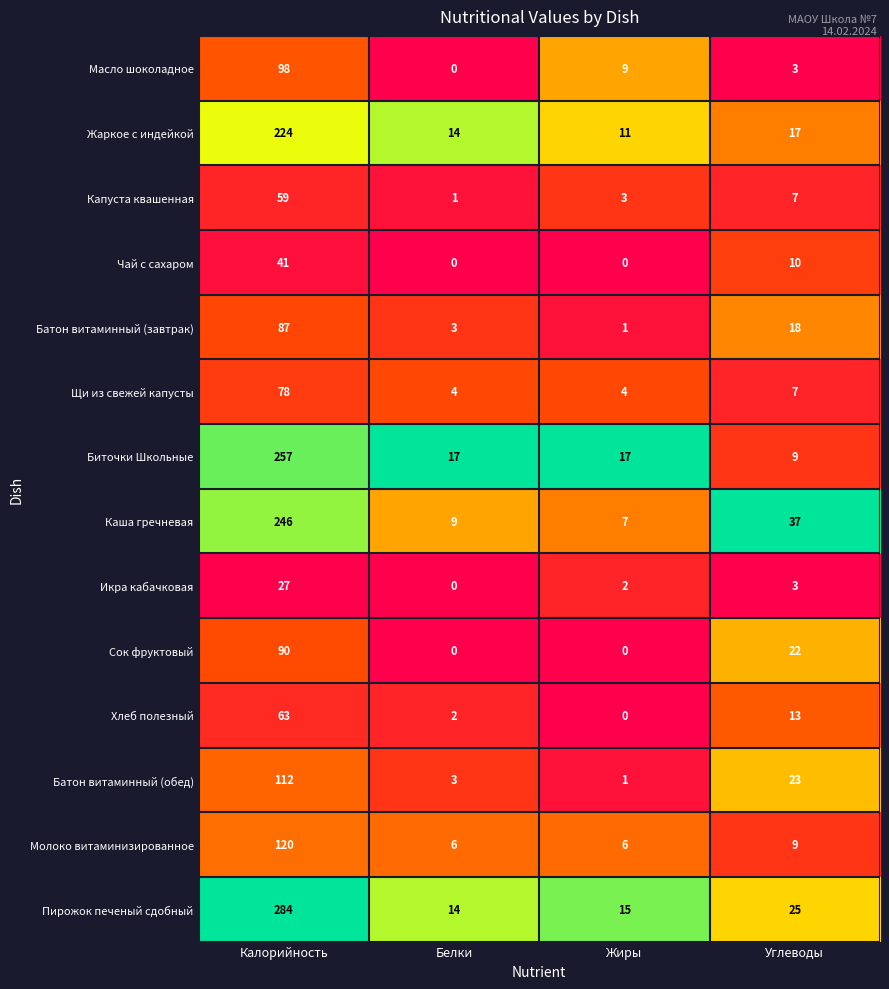

What is the difference between the second highest and second lowest values in the Батон витаминный (обед) series?

20